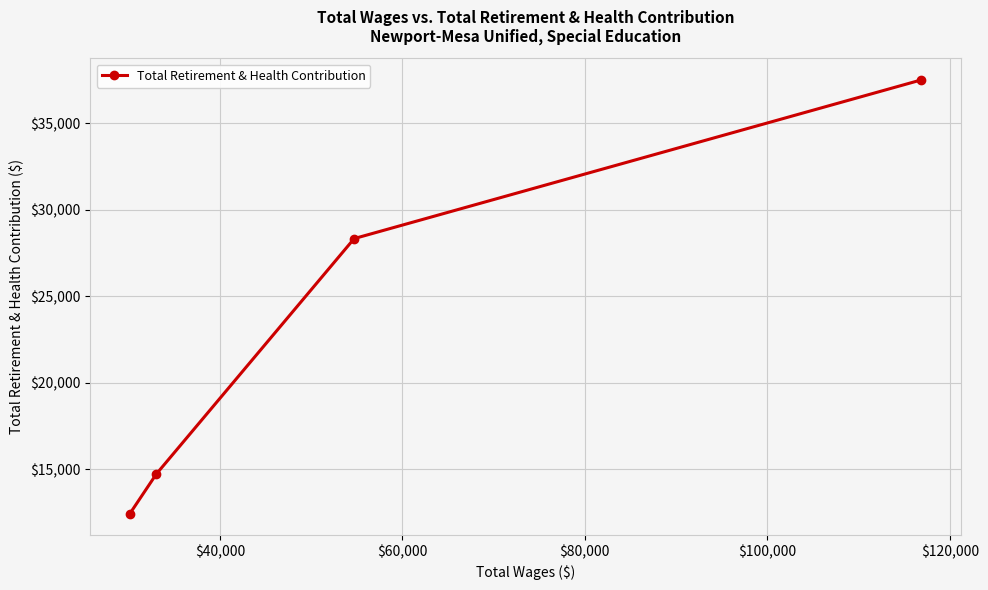

What is the value of the 3rd point from the left?

28332